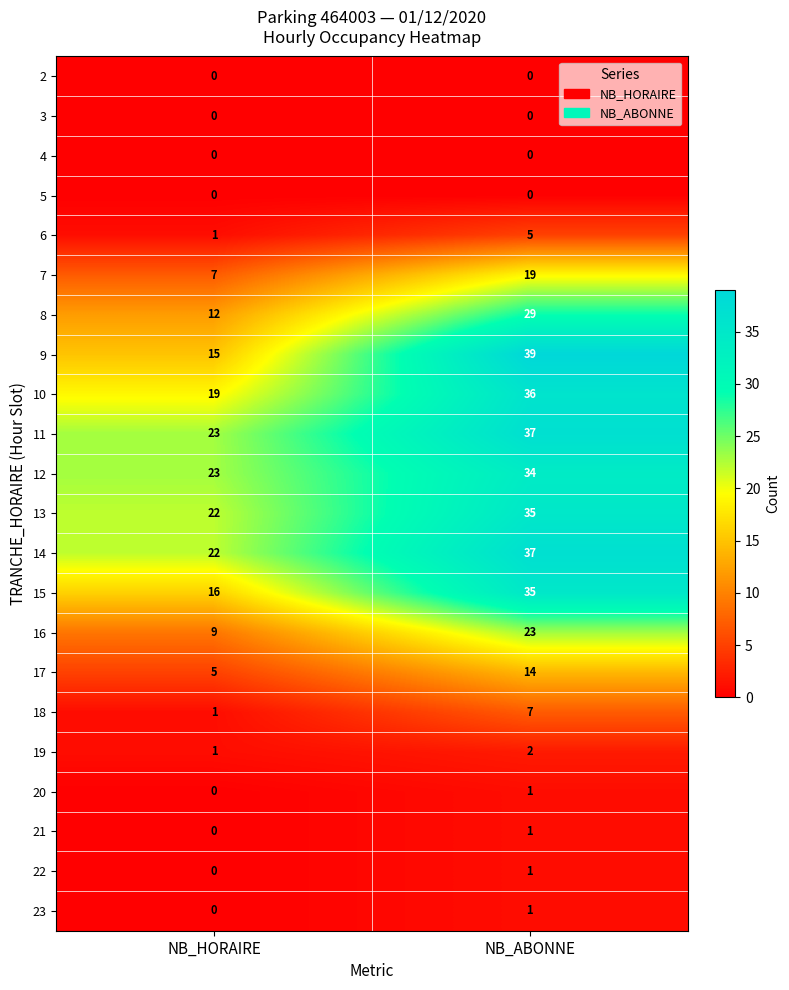

Which series changed the most between NB_HORAIRE and NB_ABONNE?

9